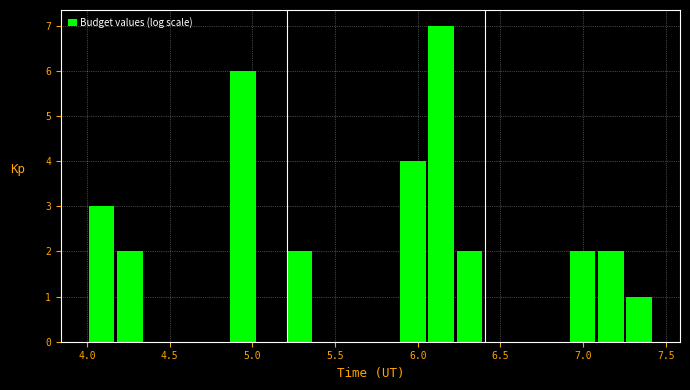

Read against the x-axis, roughly where is the centre of the tallest bar?

6.15